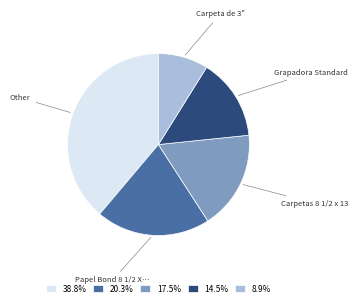

Is the sum of 14.5% and 17.5% greater than half?

No